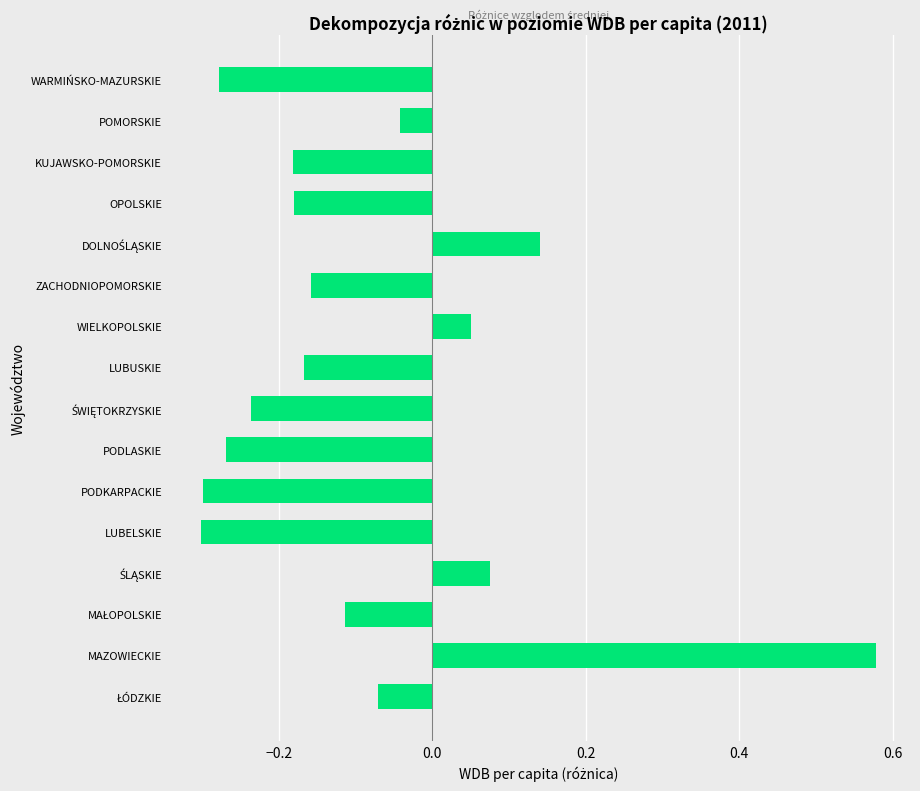

What is the sum of all values?

-1.5